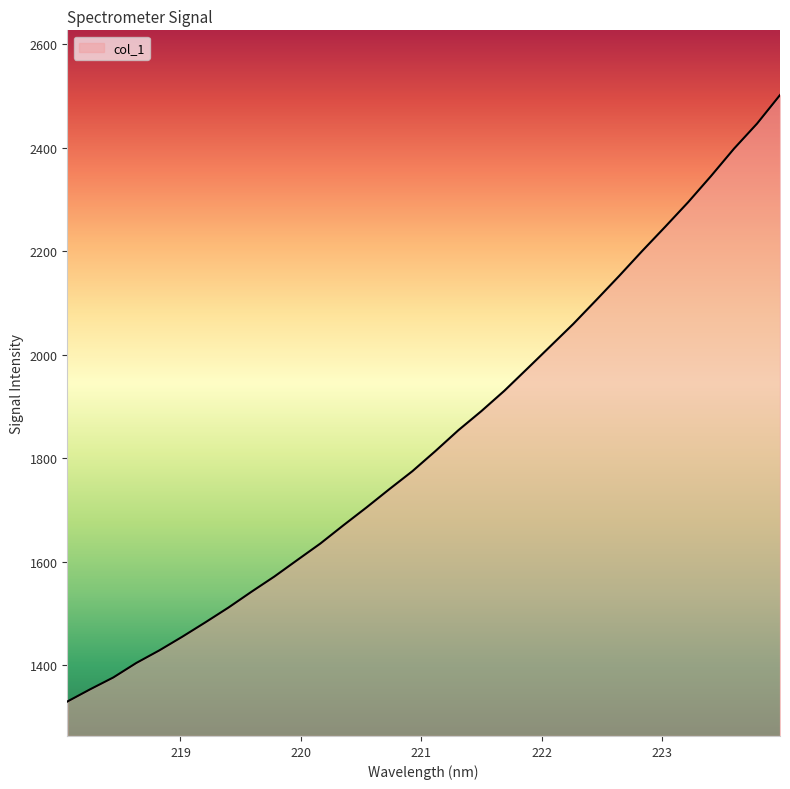

What is the difference between the maximum and minimum values?

1172.1